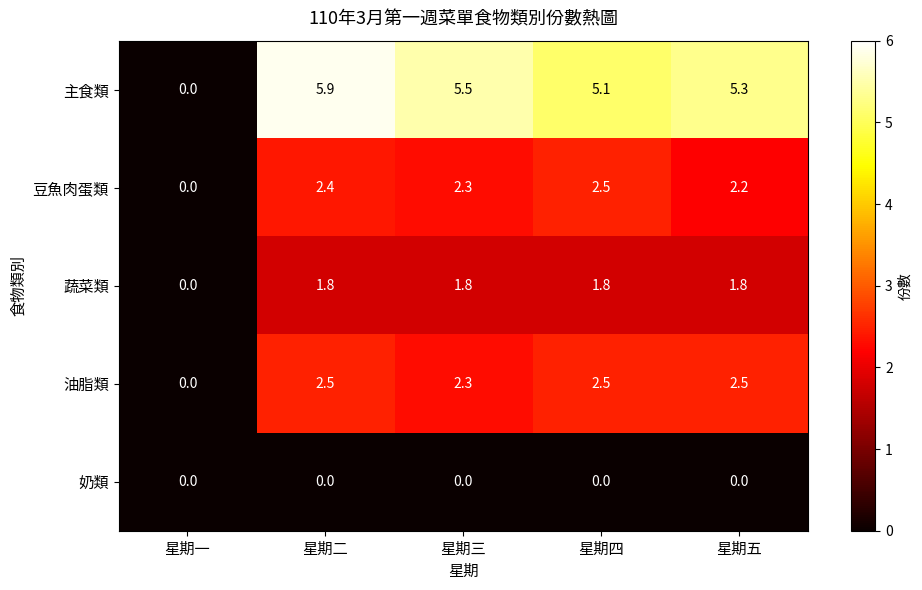

Count the number of categories in the chart.

5